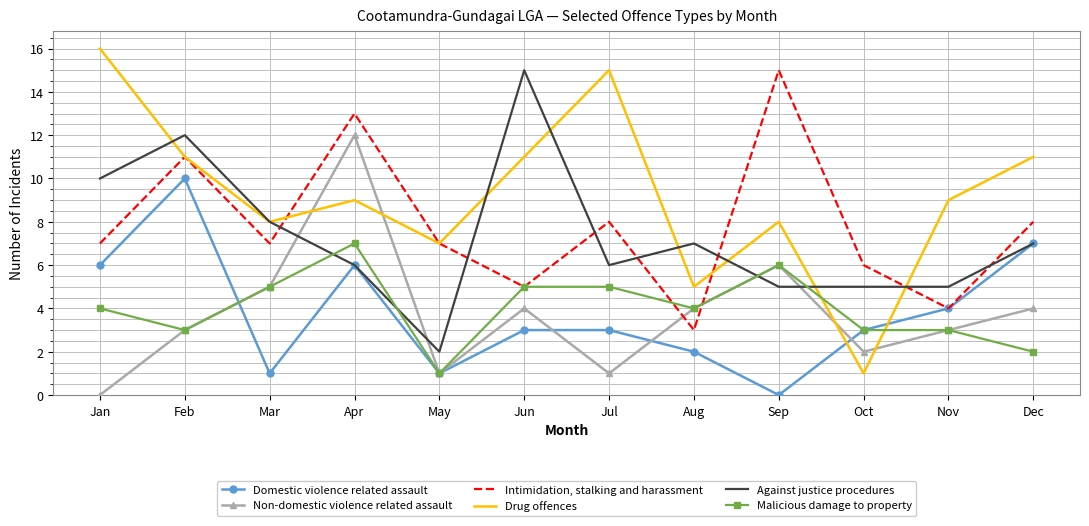

Which series has the largest range (max minus min)?

Drug offences